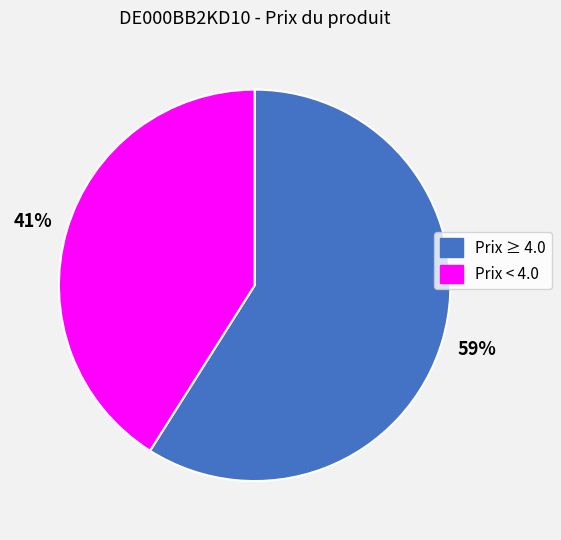

Combined, do Prix < 4.0 and Prix ≥ 4.0 account for over 50%?

Yes